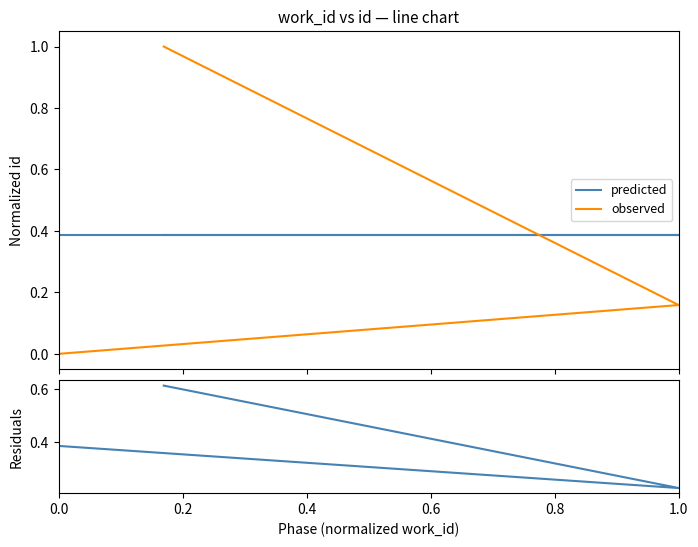

List the series in order of their peak value, lowest first.

predicted, residuals, observed